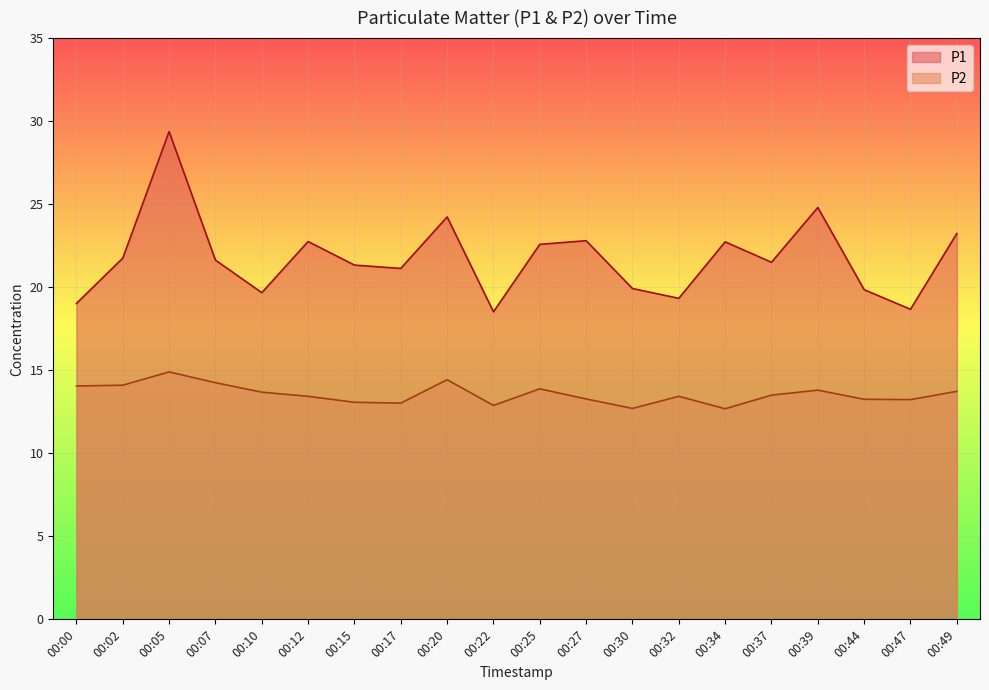

What is the sum of all P1 values?

434.8